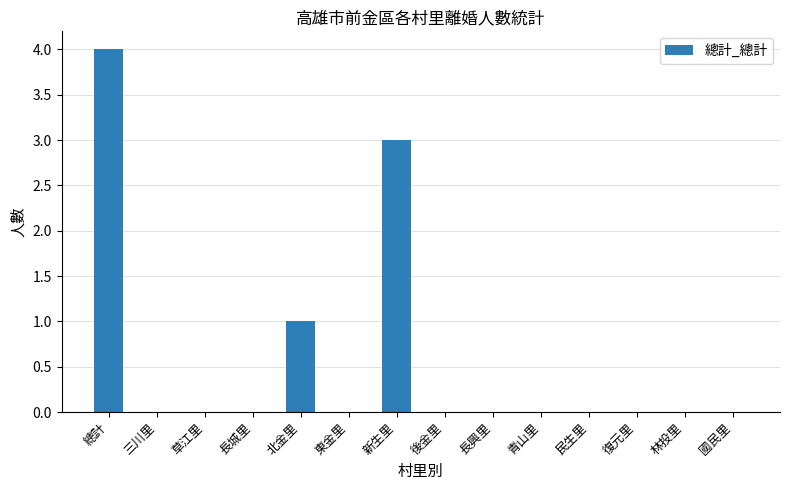

What is the average value?

1